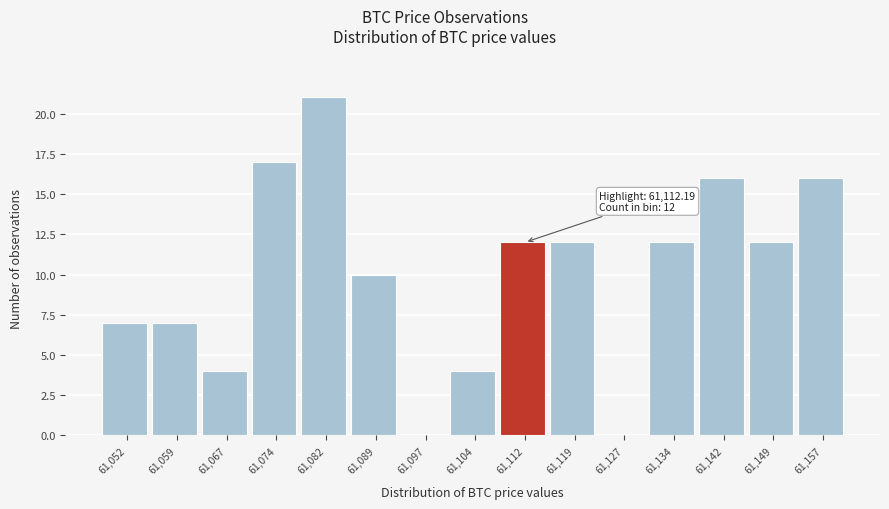

Which range on the x-axis has the tallest bar?

61078 to 61086